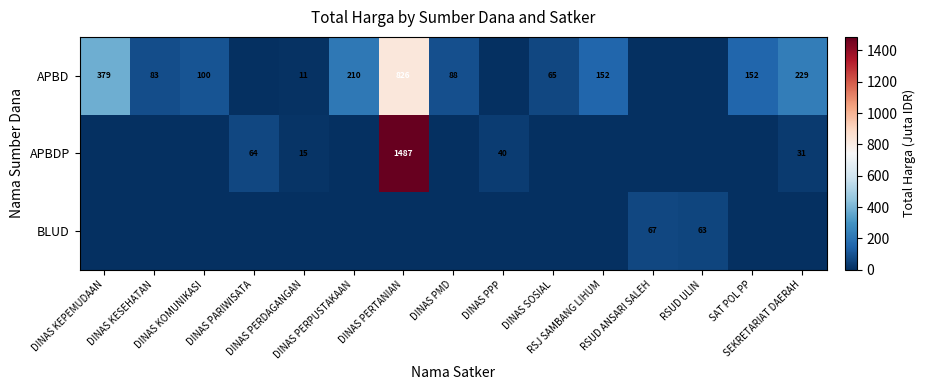

The APBDP series shows 39.6 at DINAS PPP. True or false?

True